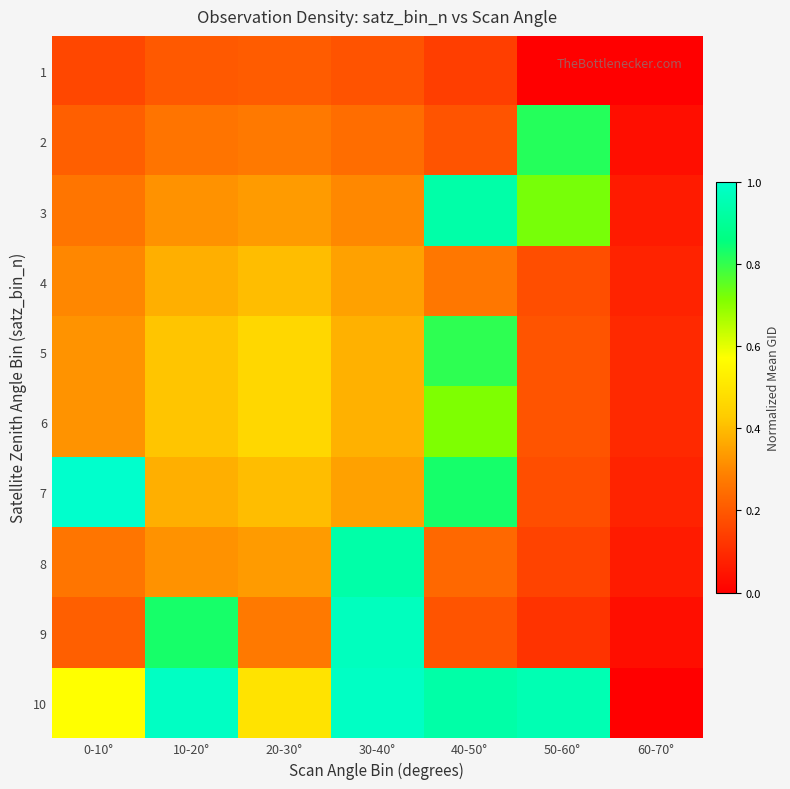

Rank the series by their maximum value, from highest to lowest.

7, 10, 9, 3, 8, 2, 5, 6, 4, 1